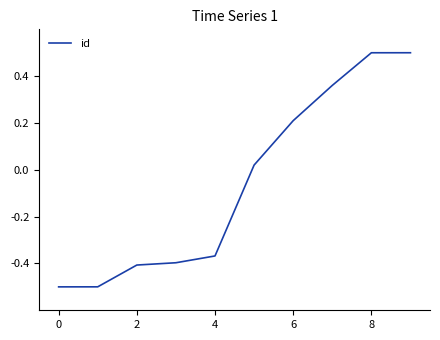

What is the difference between the maximum and minimum values?

1.0